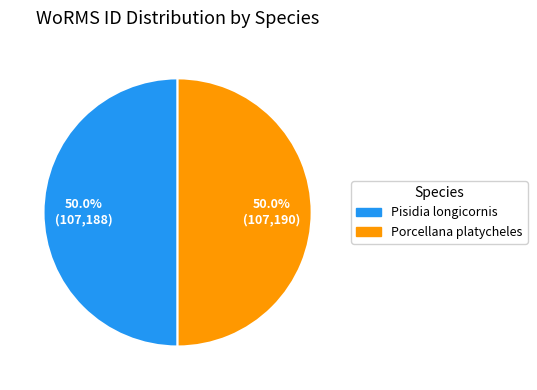

What percentage is NOT represented by Porcellana platycheles?

50.0%